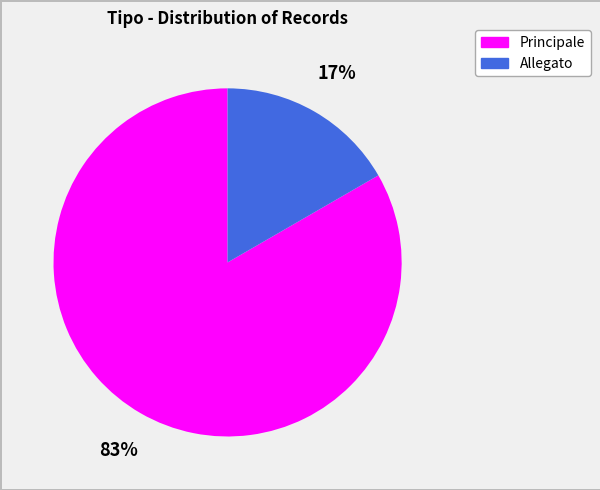

What is the majority slice?

Principale